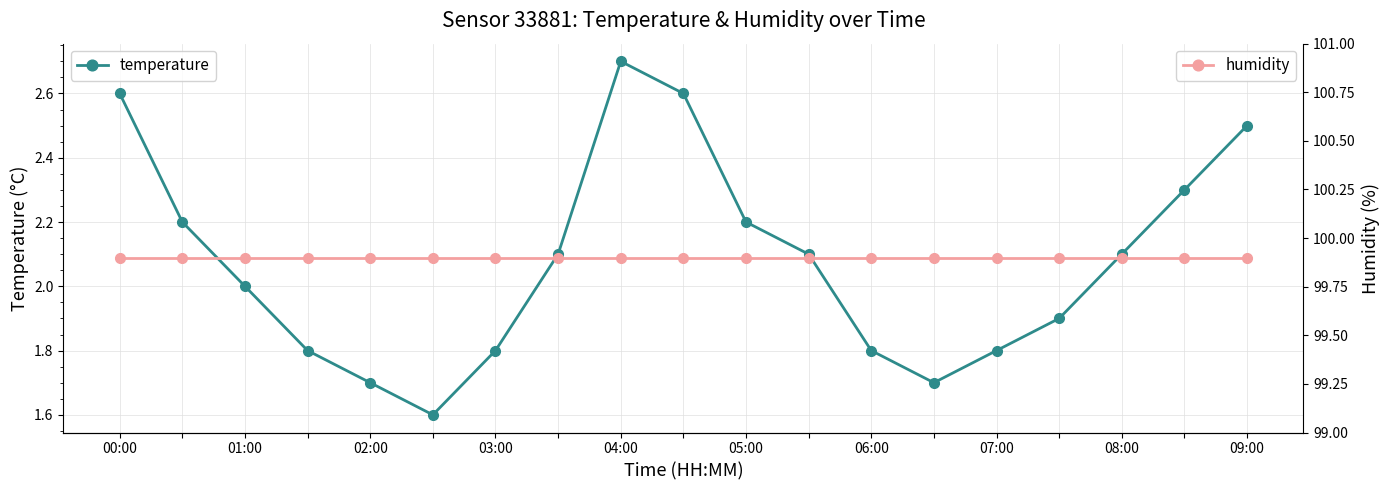

Is it true that temperature equals 2.1 at 07:00?

True